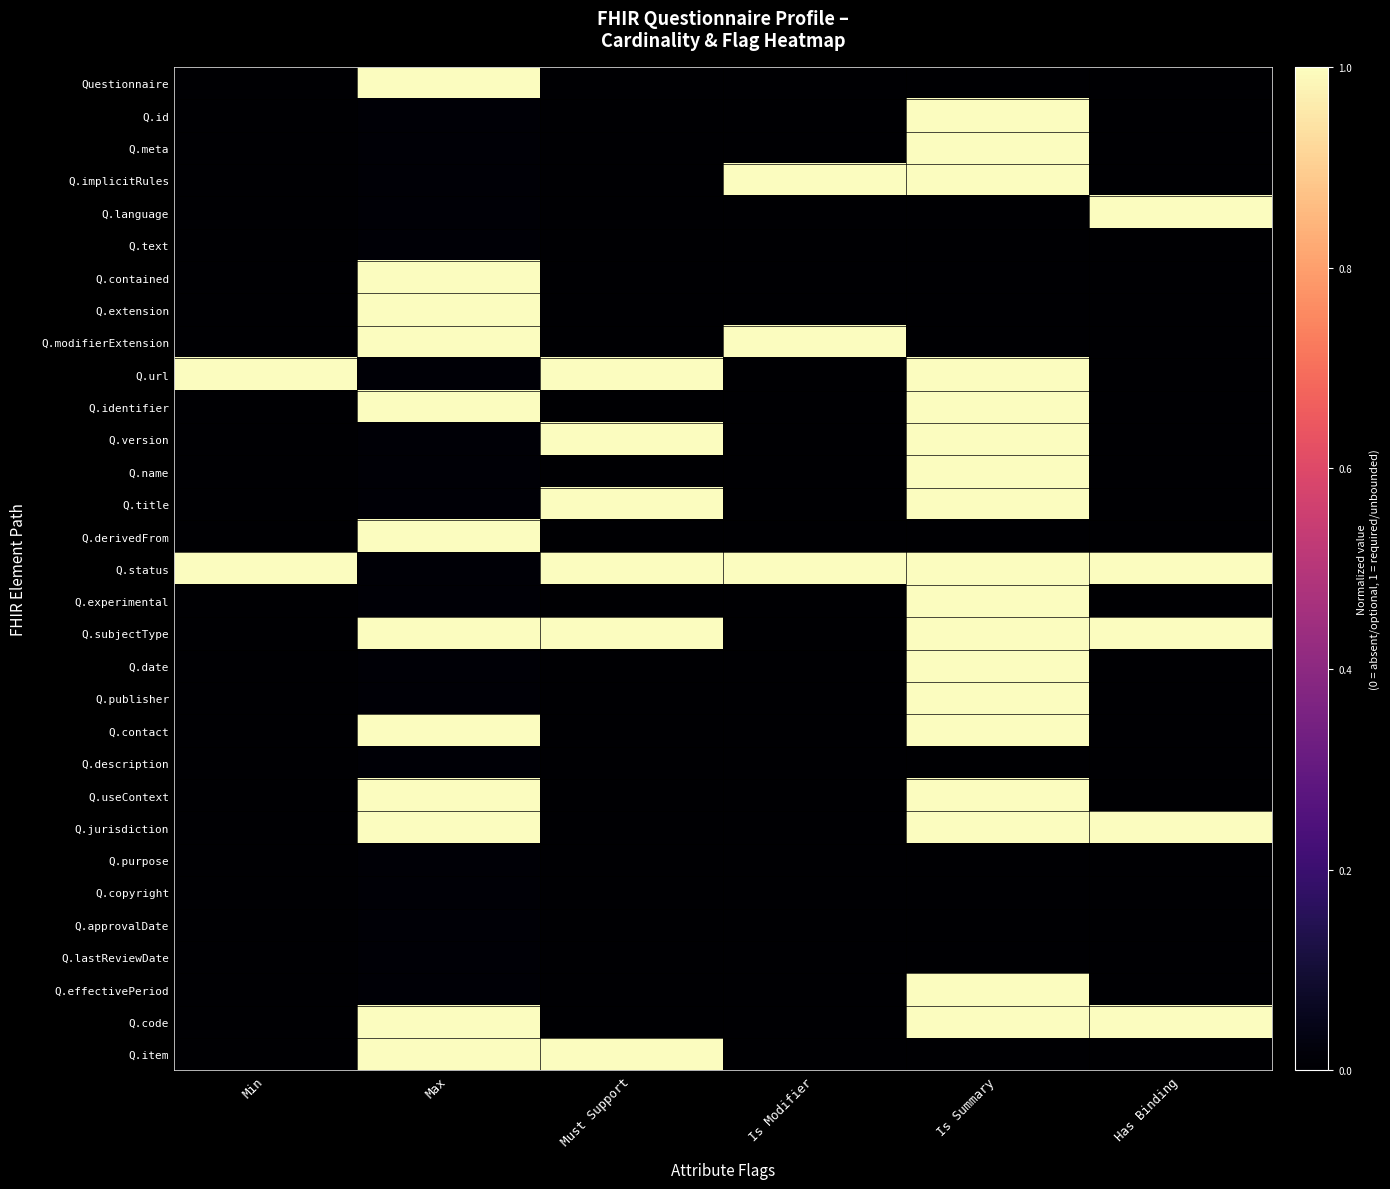

What is the total value across all series at Must Support?

6.0